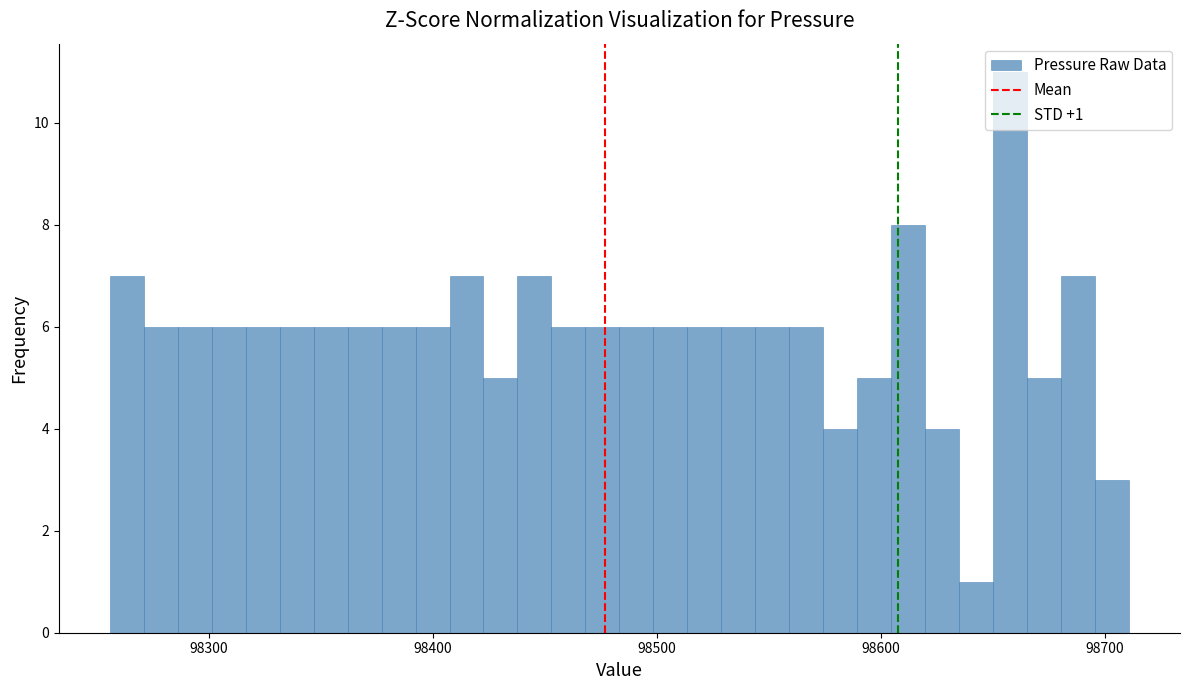

Around what value on the x-axis is the tallest bar? Give the approximate position of its centre, as read against the axis.

98660